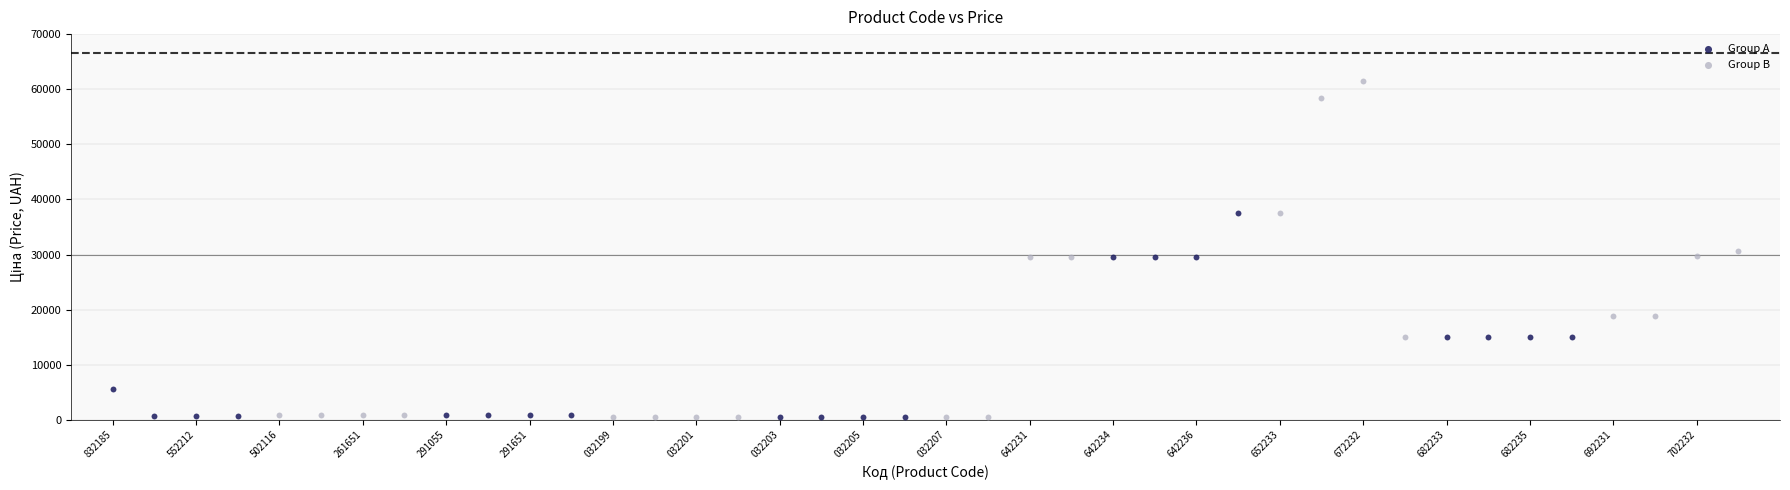

Which series has the widest spread of Y values?

Group B